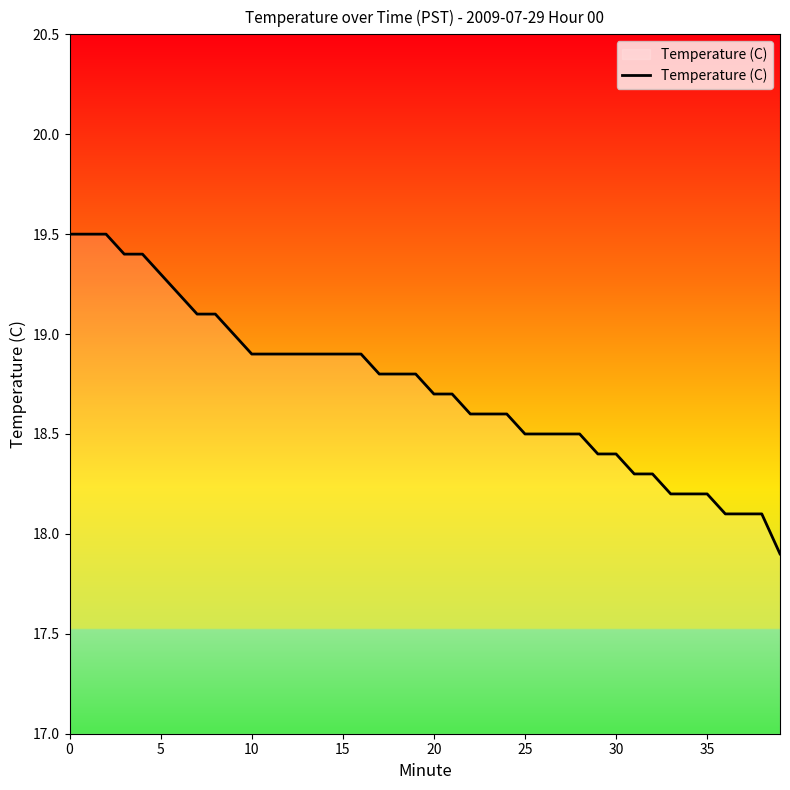

How many lines are shown in the chart?

1